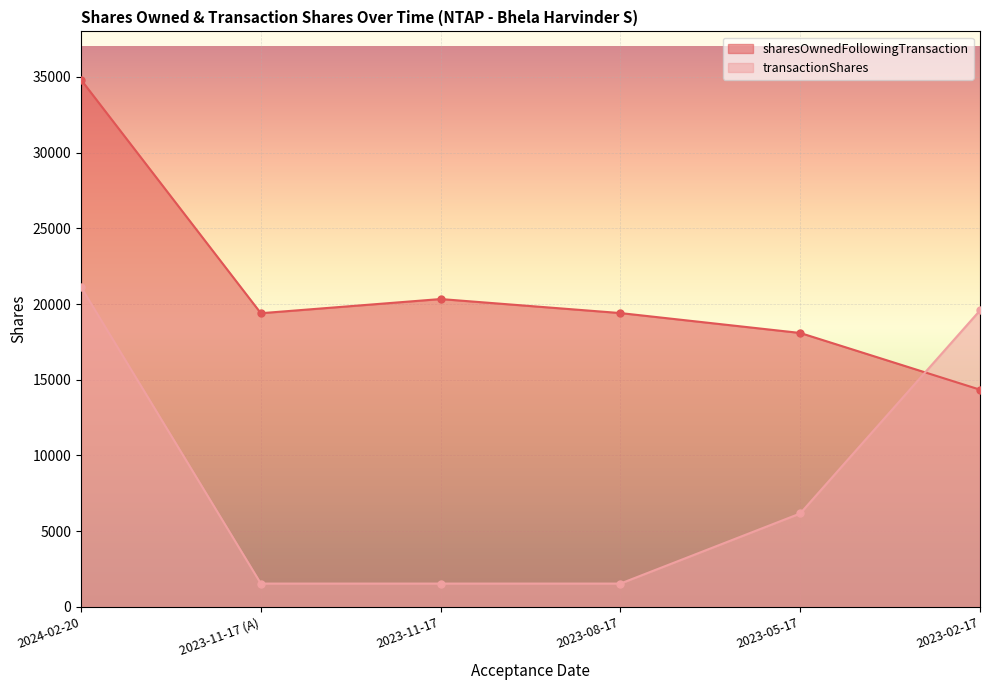

After their last crossing, which series has the higher values: sharesOwnedFollowingTransaction or transactionShares?

transactionShares